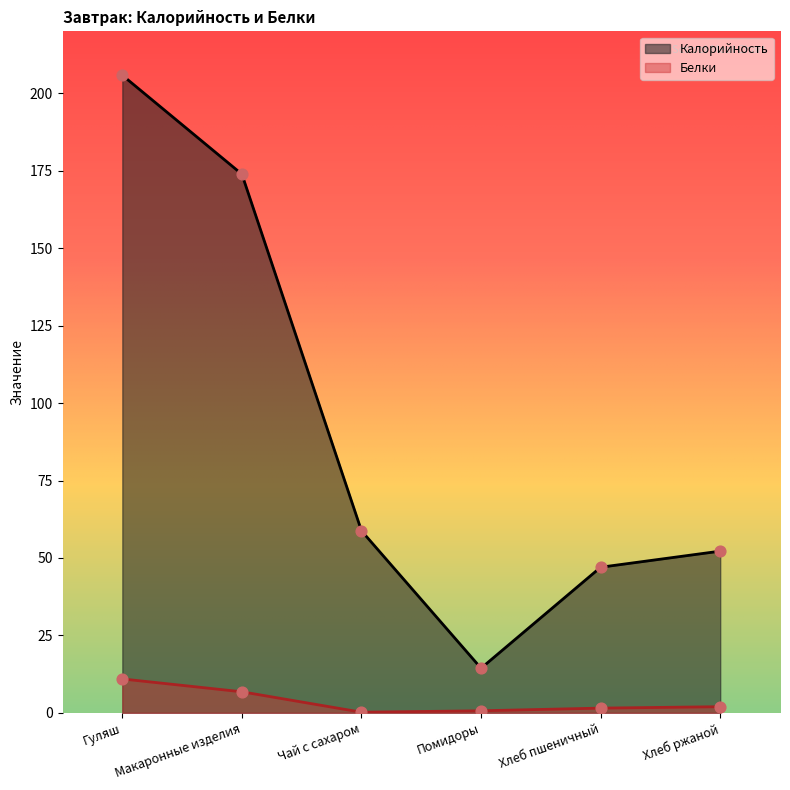

At how many categories does at least one series exceed 176?

1